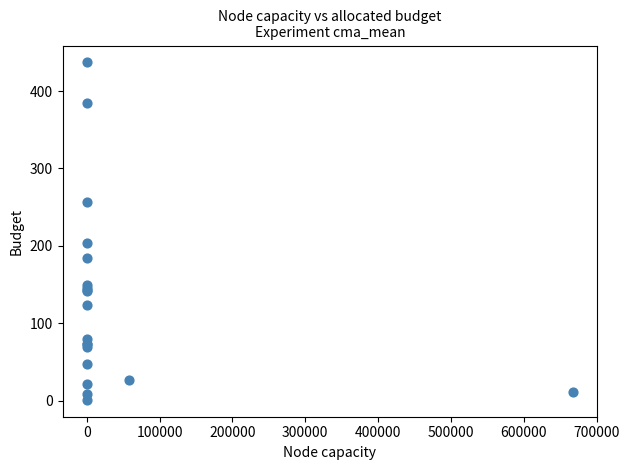

What Y value in the scatter plot is closest to 219?

204